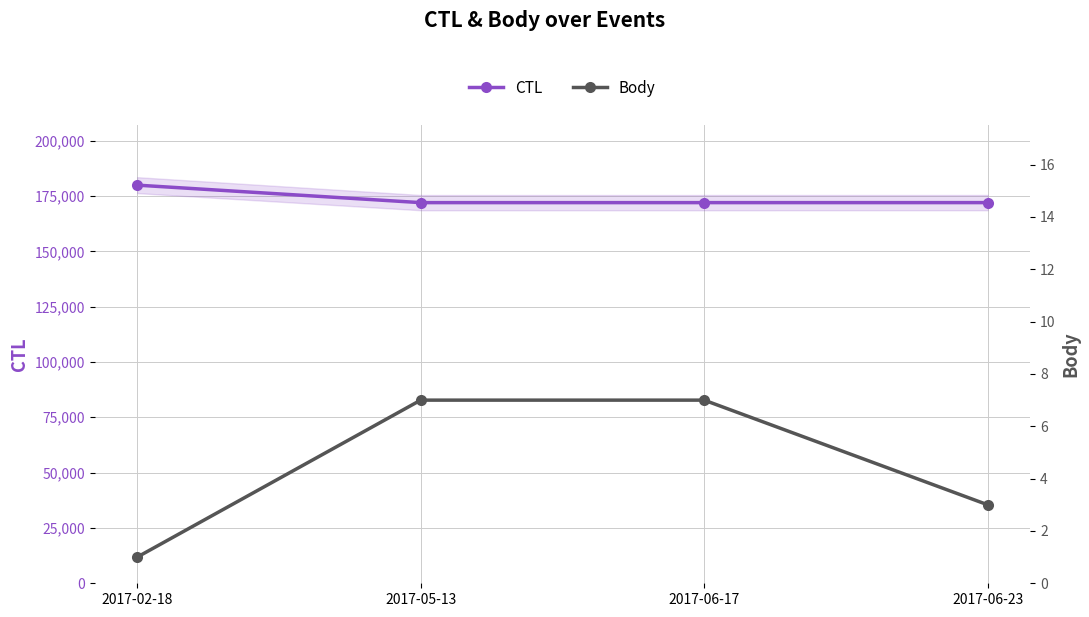

Which series has the largest range (max minus min)?

CTL